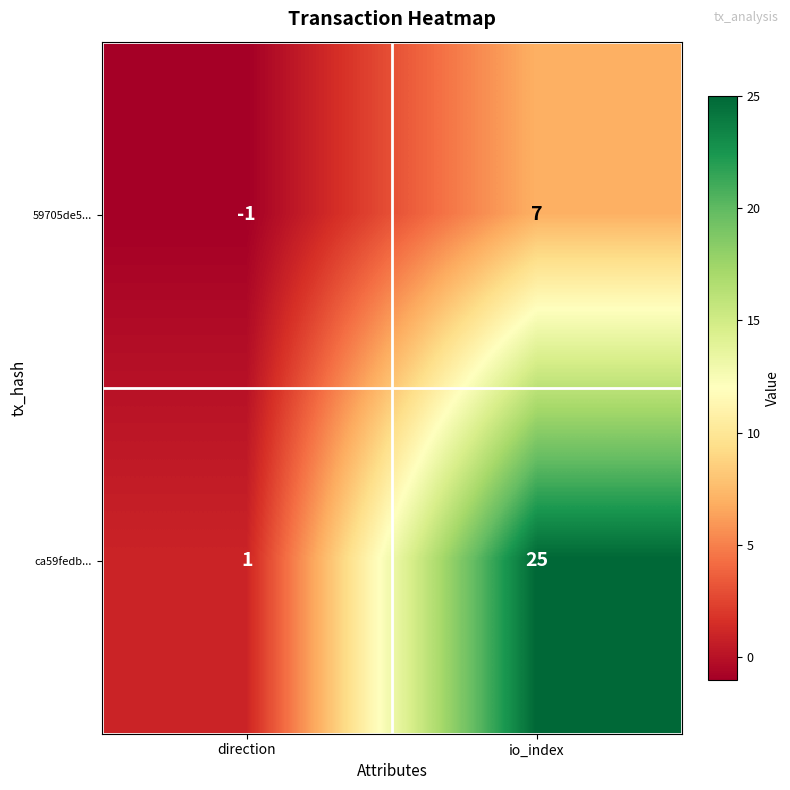

Is it true that ca59fedb... equals 1 at direction?

True